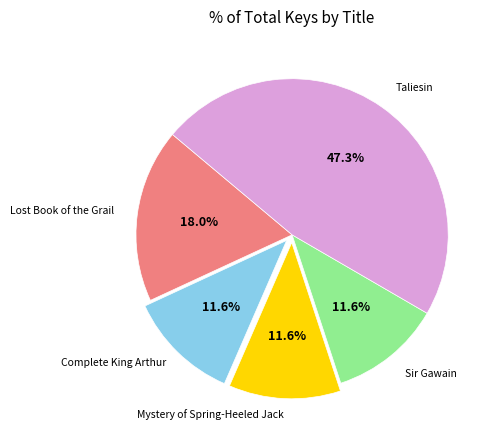

Between Lost Book of the Grail and Sir Gawain, which is larger?

Lost Book of the Grail